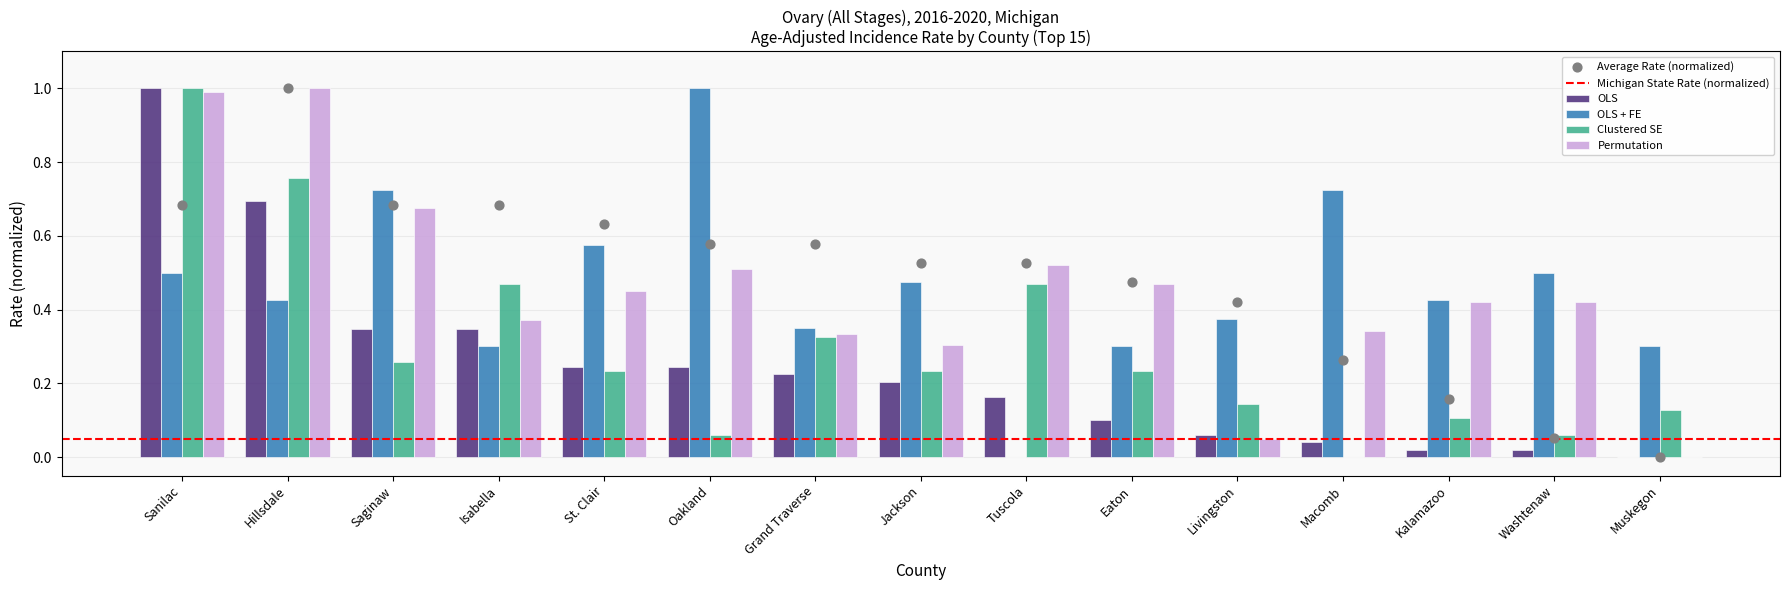

Which series has the widest spread of Y values?

OLS